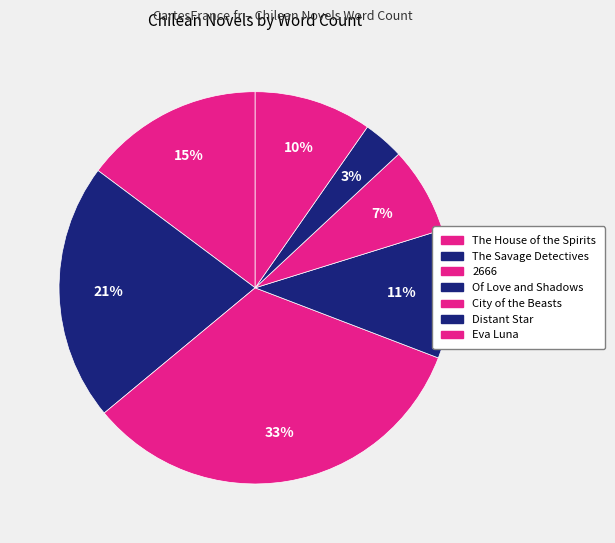

How many slices are in this pie chart?

7